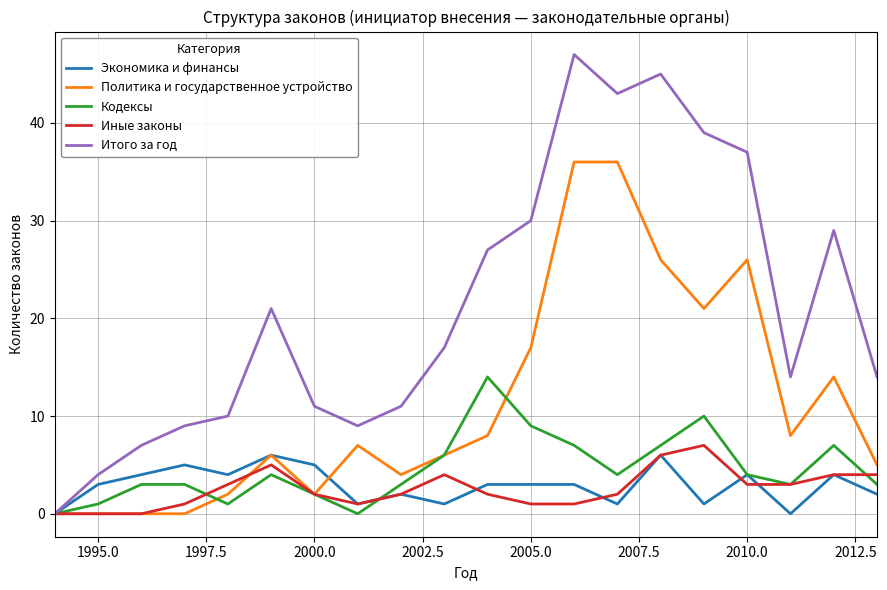

What is the maximum value shown in the chart?

47